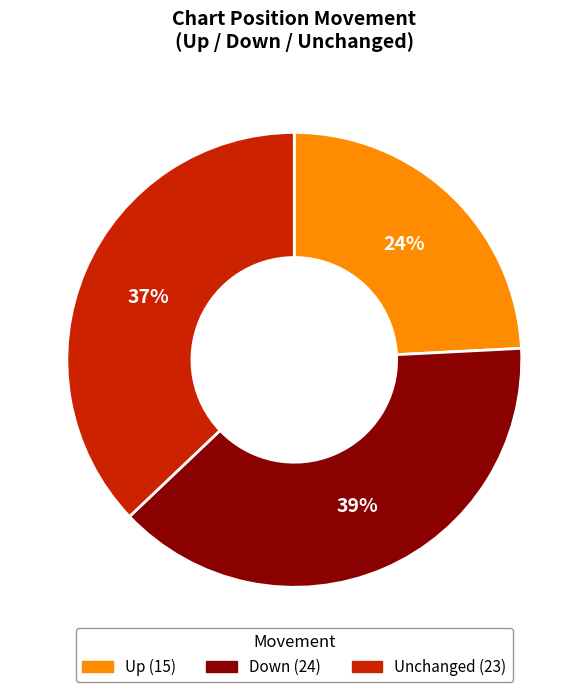

To the nearest percent, what is the difference between the largest and smallest slice percentages?

15%